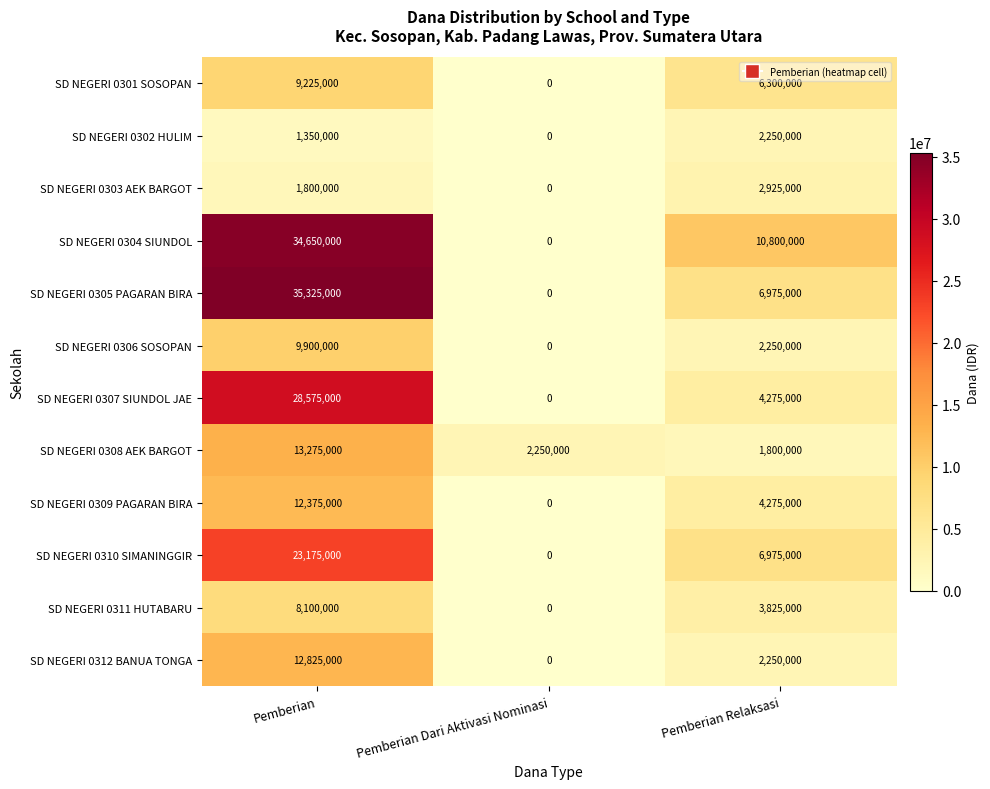

What is the difference between the highest and lowest values at Pemberian?

33975000